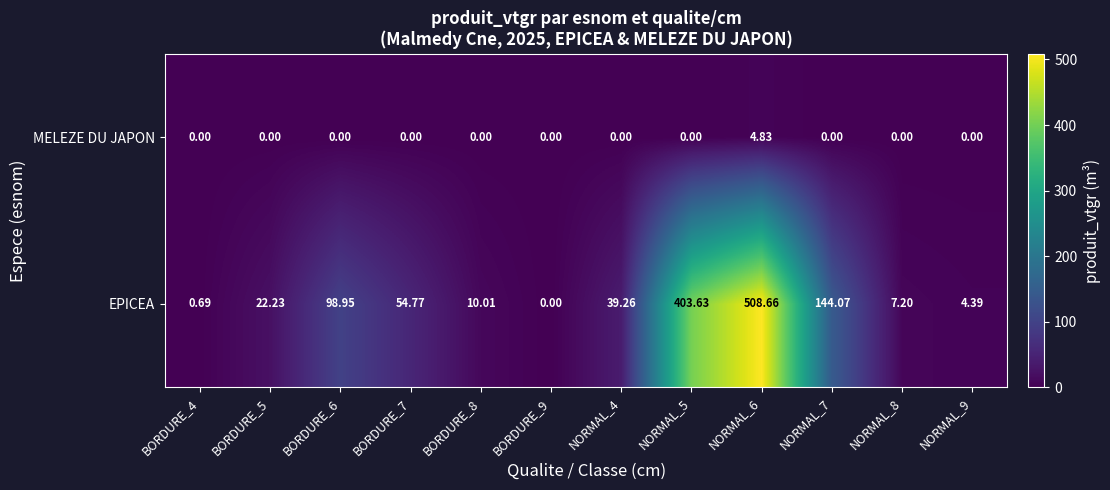

Which series has the largest range (max minus min)?

EPICEA